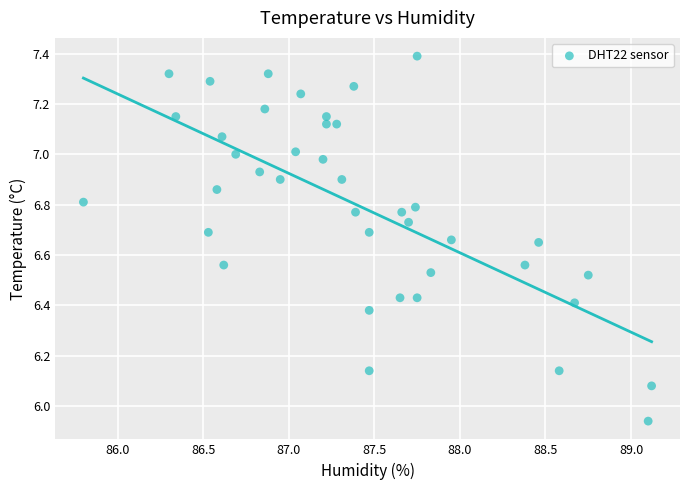

What is the range of X values (max minus min)?

3.3